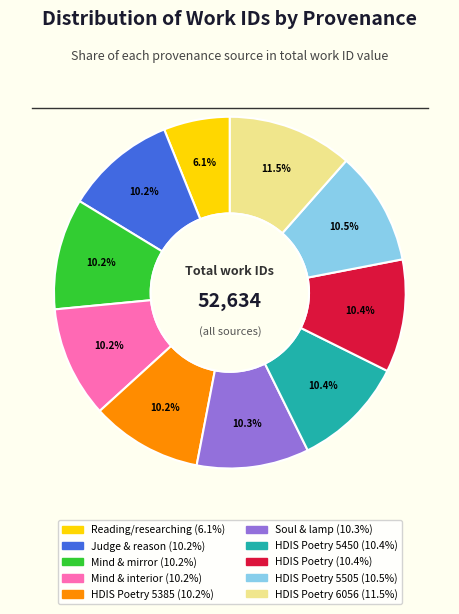

Count the number of slices in the pie.

10